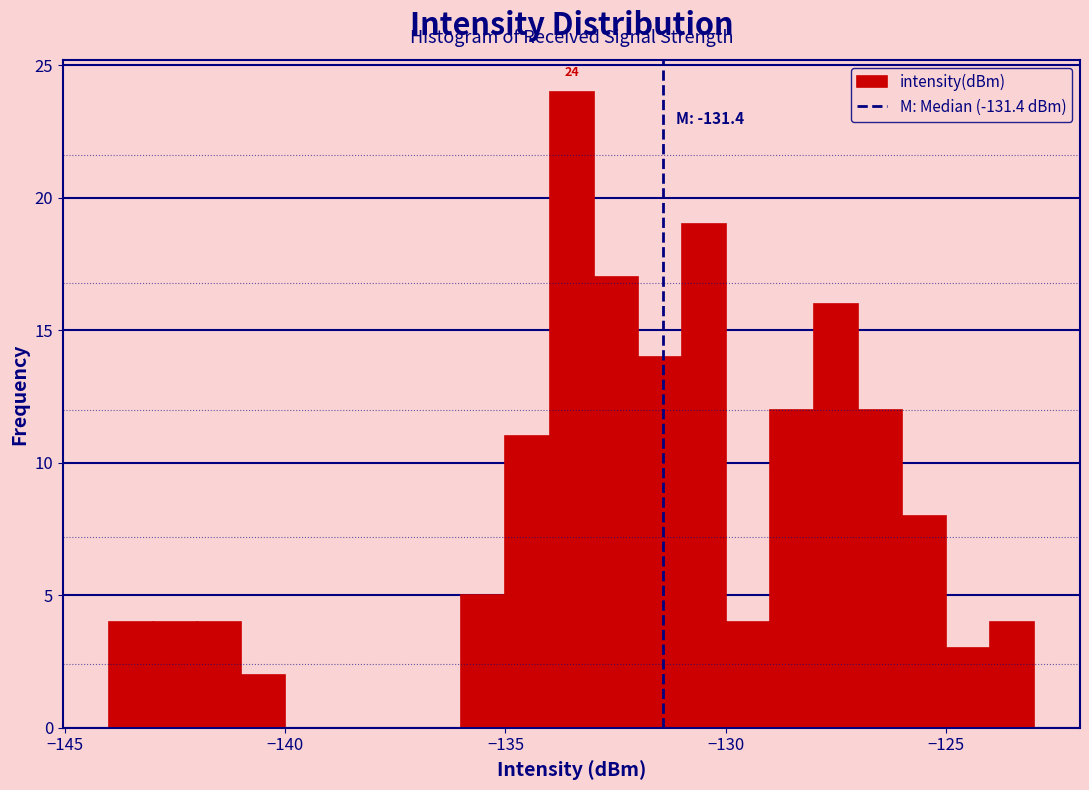

Read against the x-axis, roughly where is the centre of the tallest bar?

-133.5